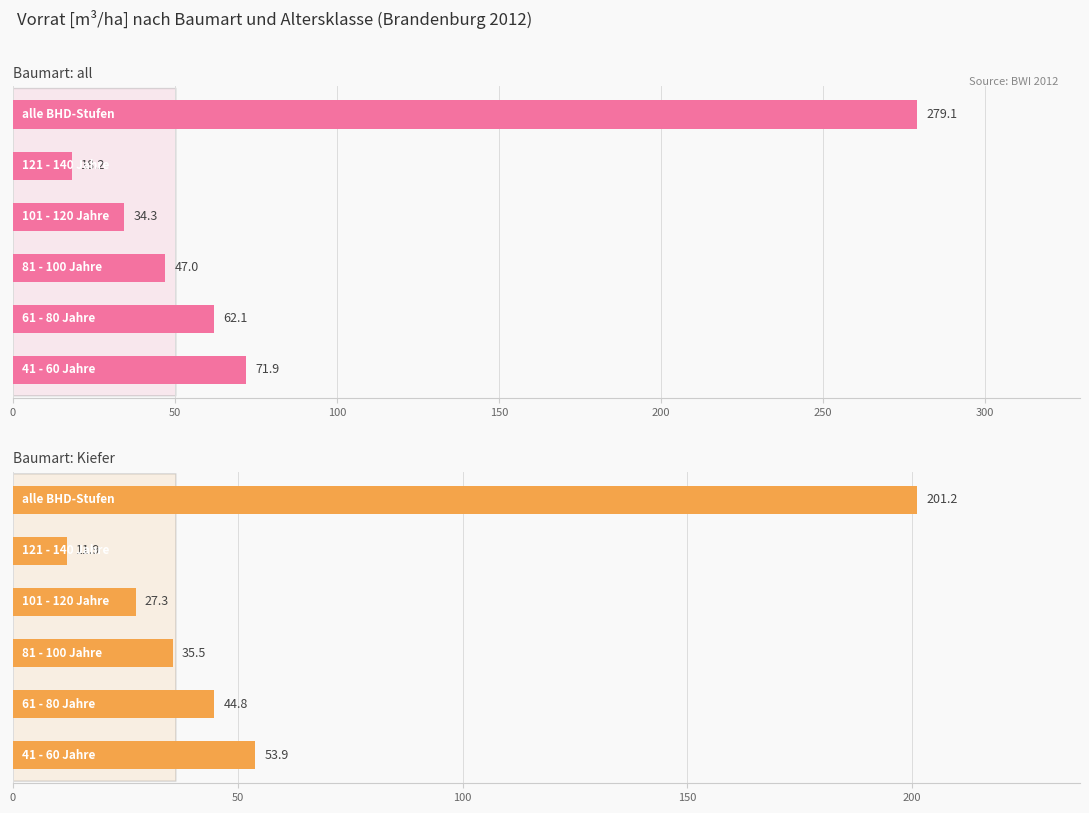

What is the maximum value shown in the chart?

279.1